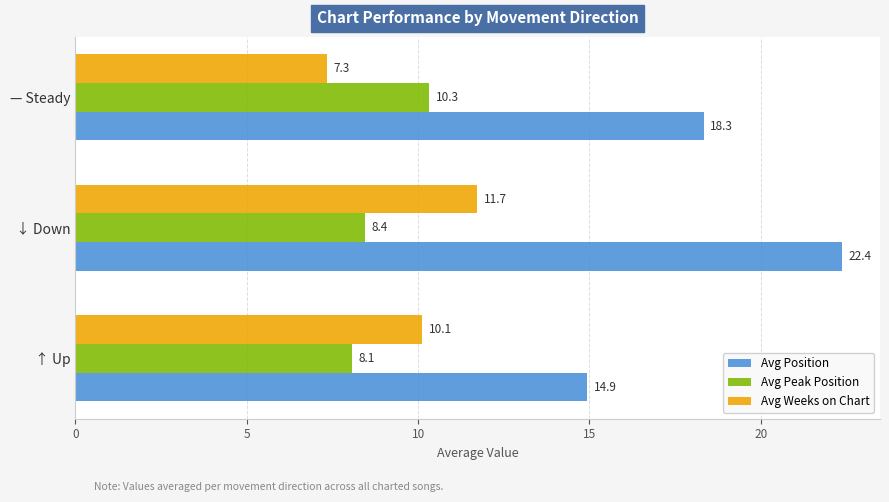

Which series has the largest total across all categories?

Avg Position